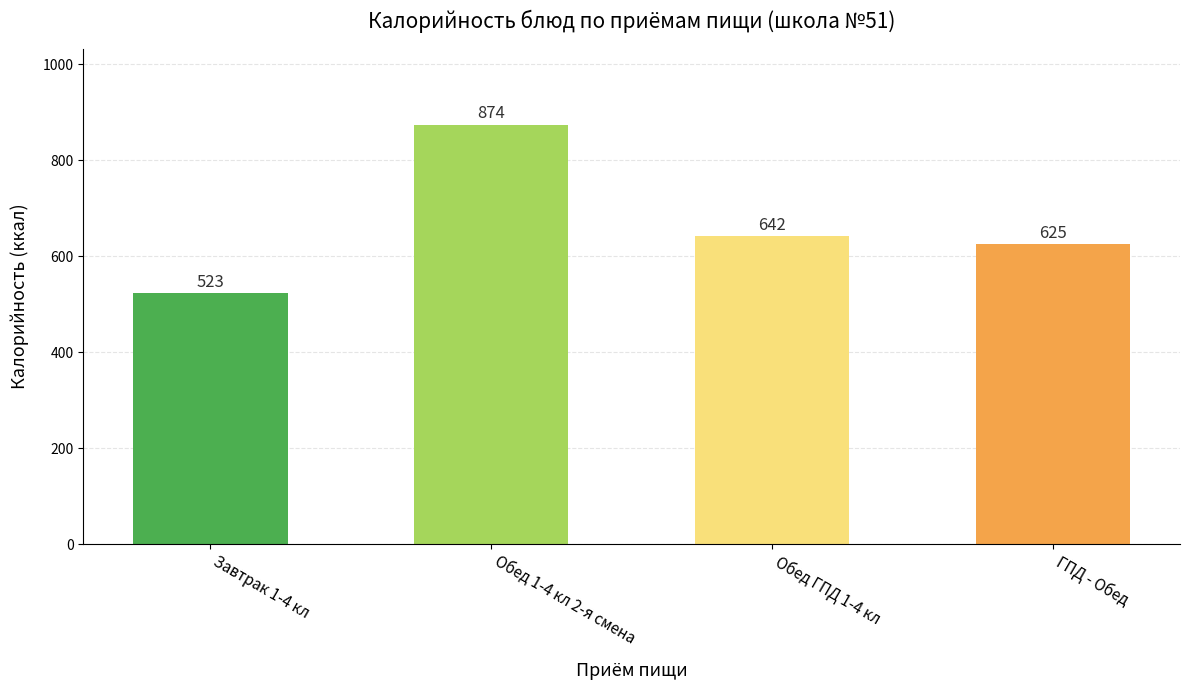

True or false: the data shows 874 at Обед 1-4 кл 2-я смена.

True